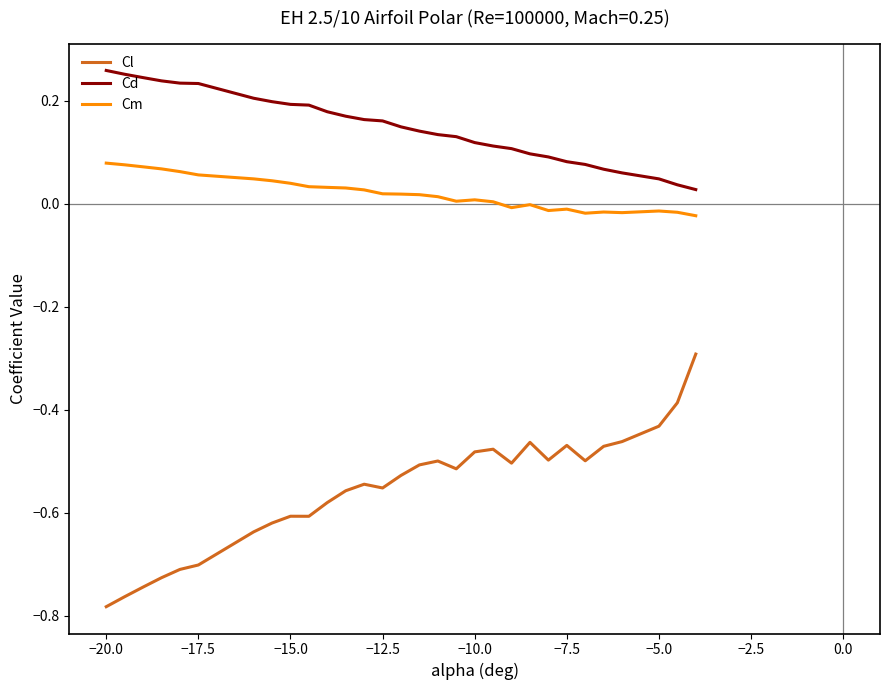

Rank the series by their maximum value, from lowest to highest.

Cl, Cm, Cd